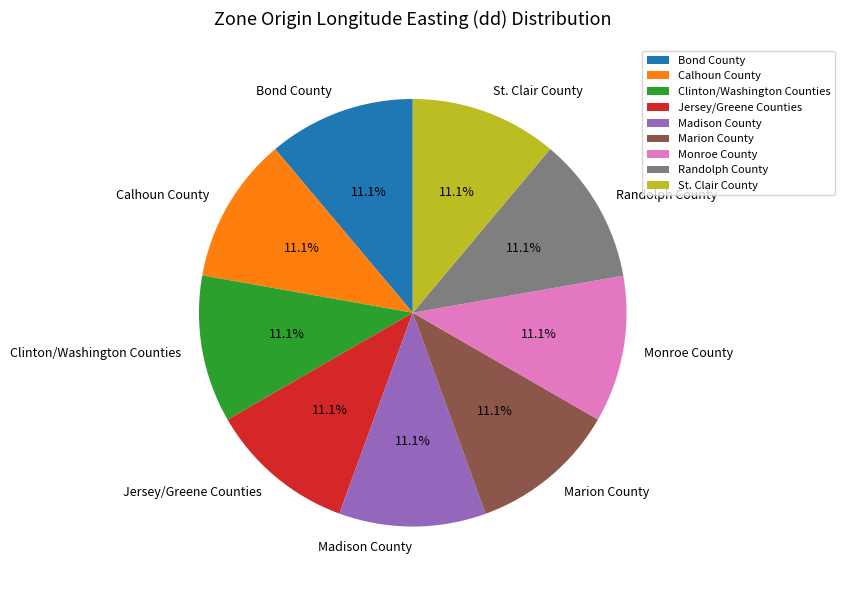

Count the number of slices in the pie.

9